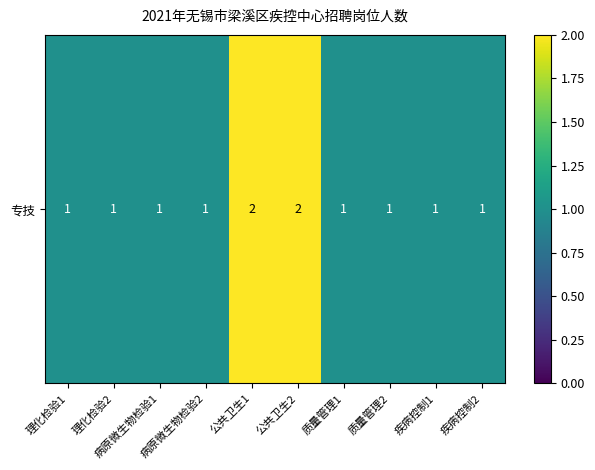

Count the values in the range 1 to 2.

10